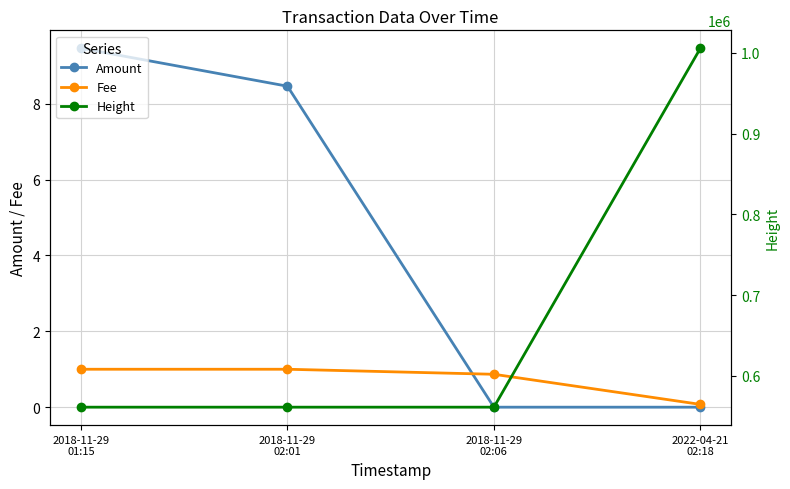

Rank the categories by Amount value from highest to lowest.

2018-11-29
01:15, 2018-11-29
02:01, 2022-04-21
02:18, 2018-11-29
02:06